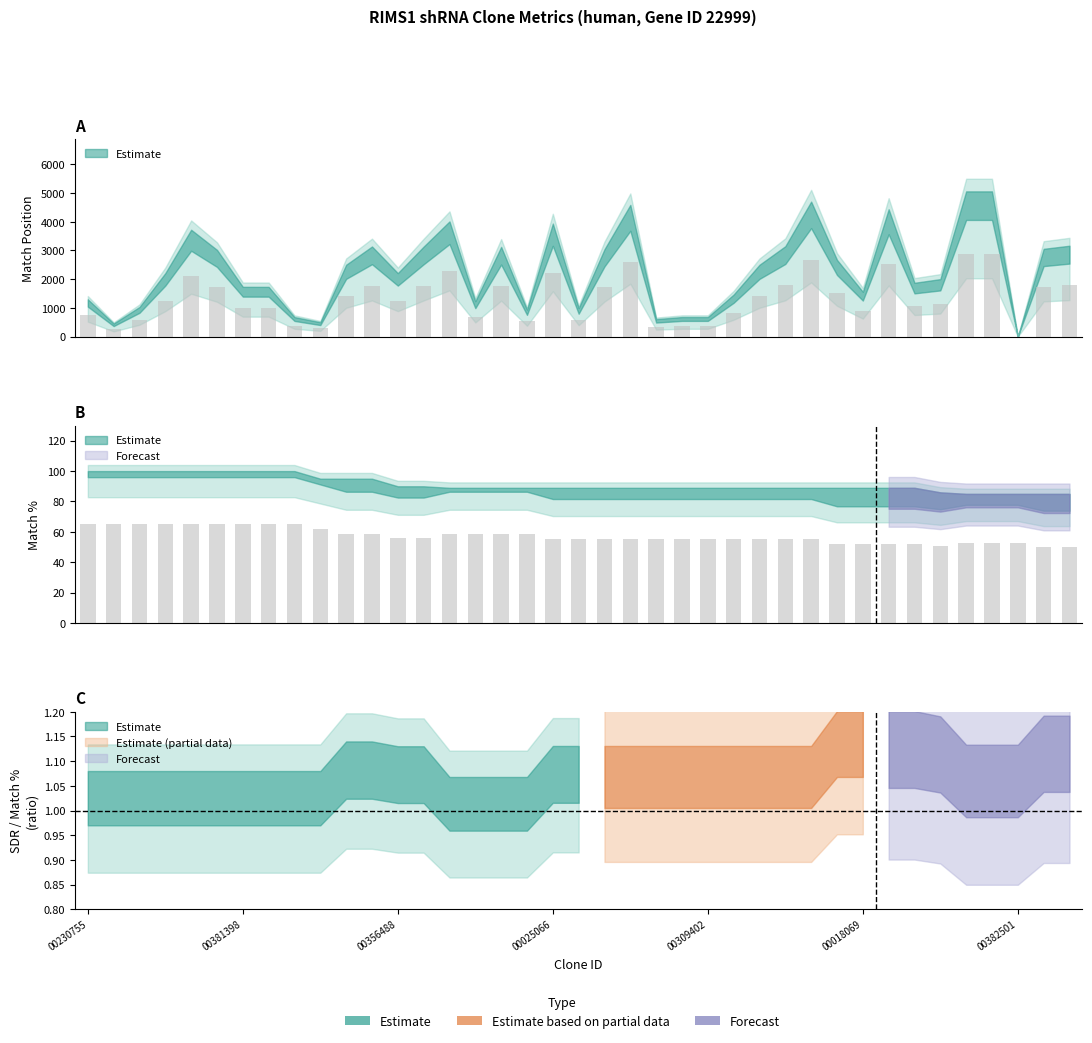

What is the sum of all Match Position values?

52155.6